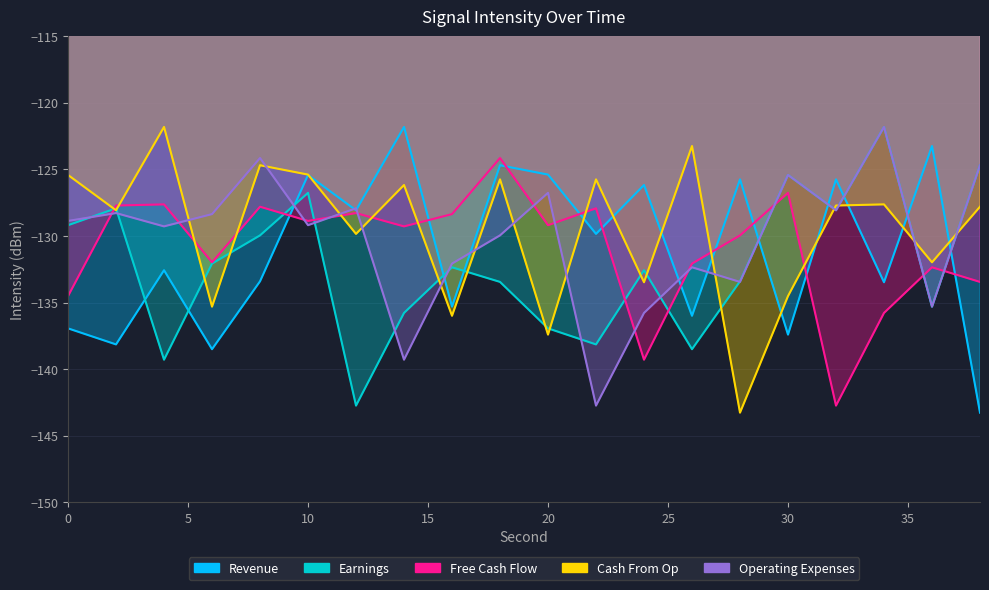

What is the sum of all Free Cash Flow values?

-2618.1